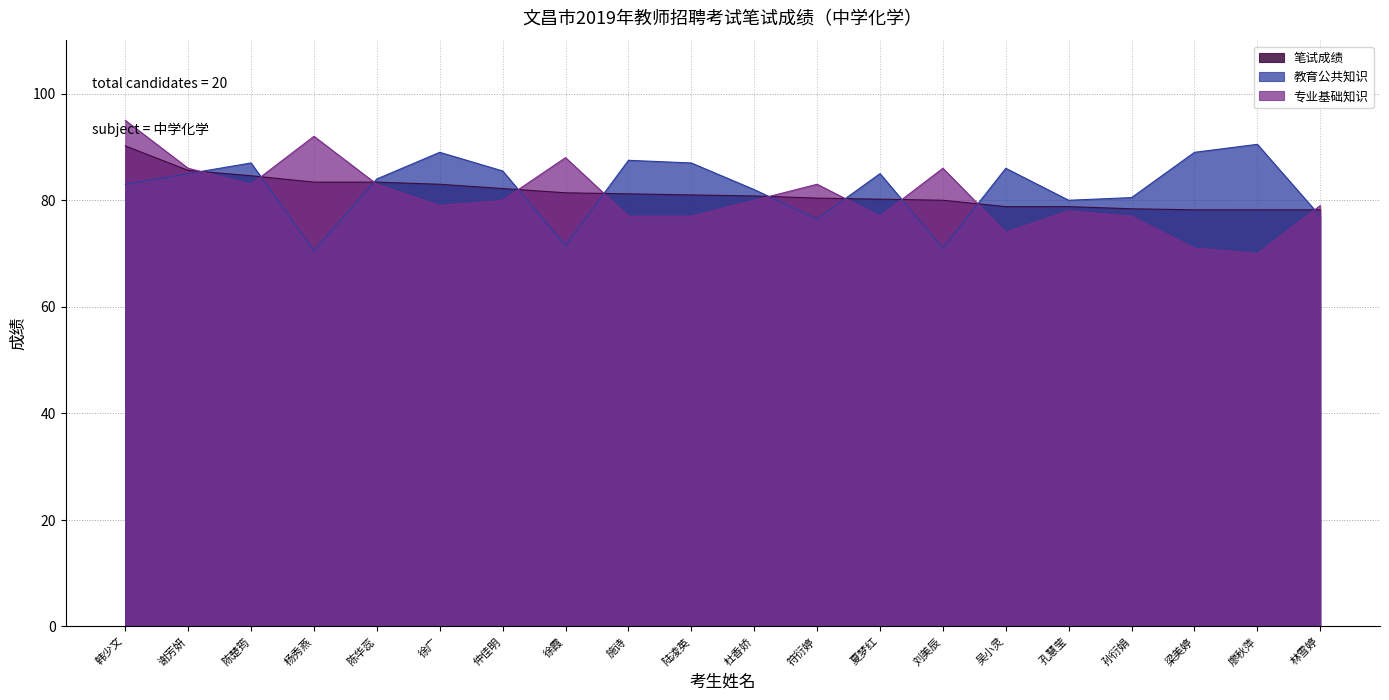

Which category has the highest value across all series?

韩少文